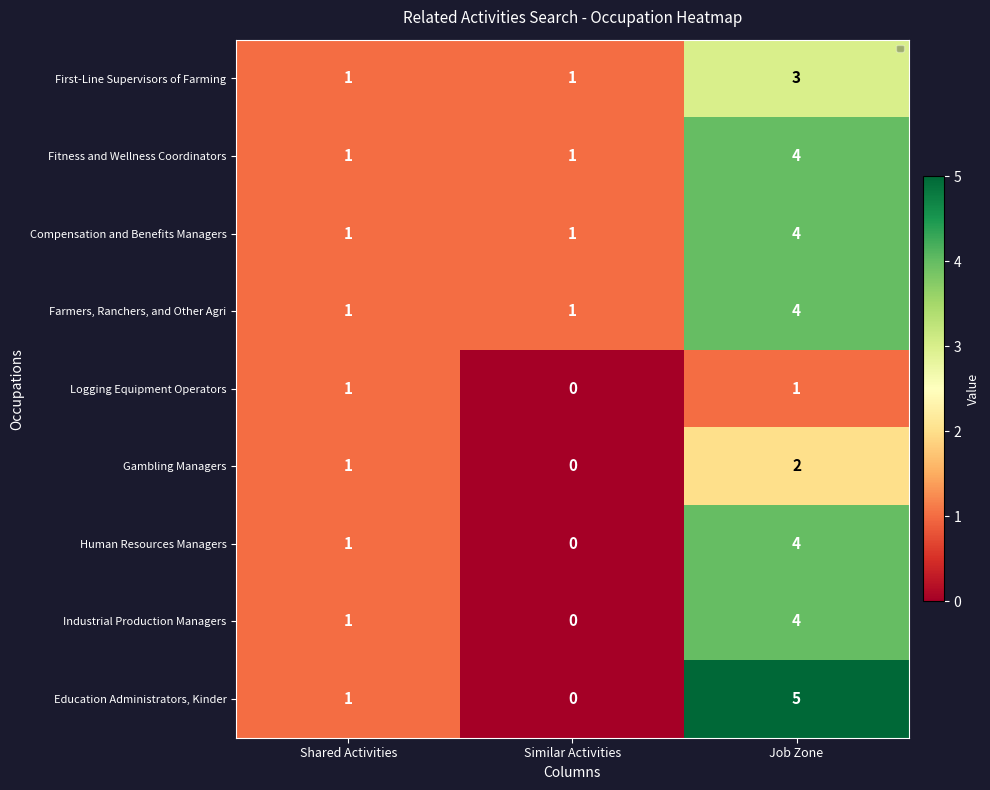

How many Human Resources Managers values are between 0 and 4?

3